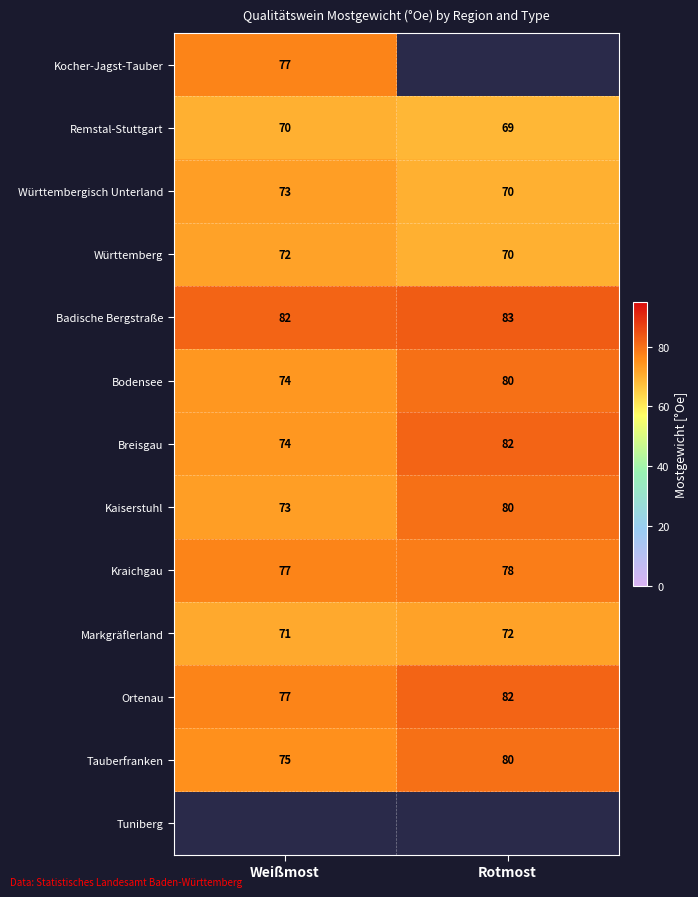

What is the sum of all Markgräflerland values?

143